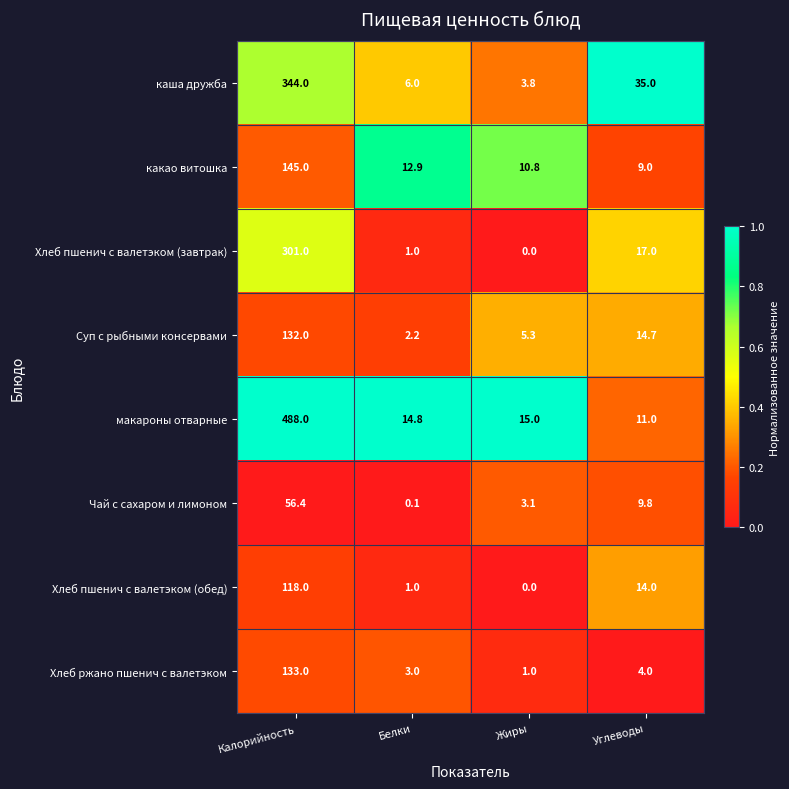

True or false: макароны отварные has a value of 7.5 at Углеводы.

False